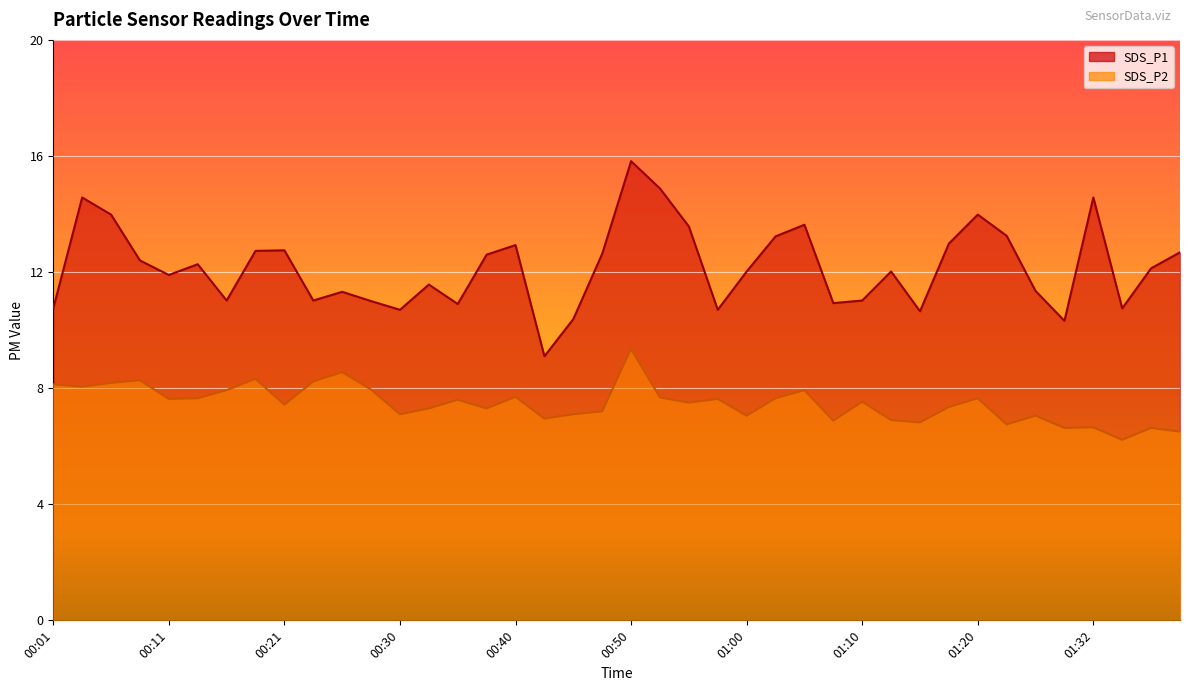

How many data points does each series have?

40